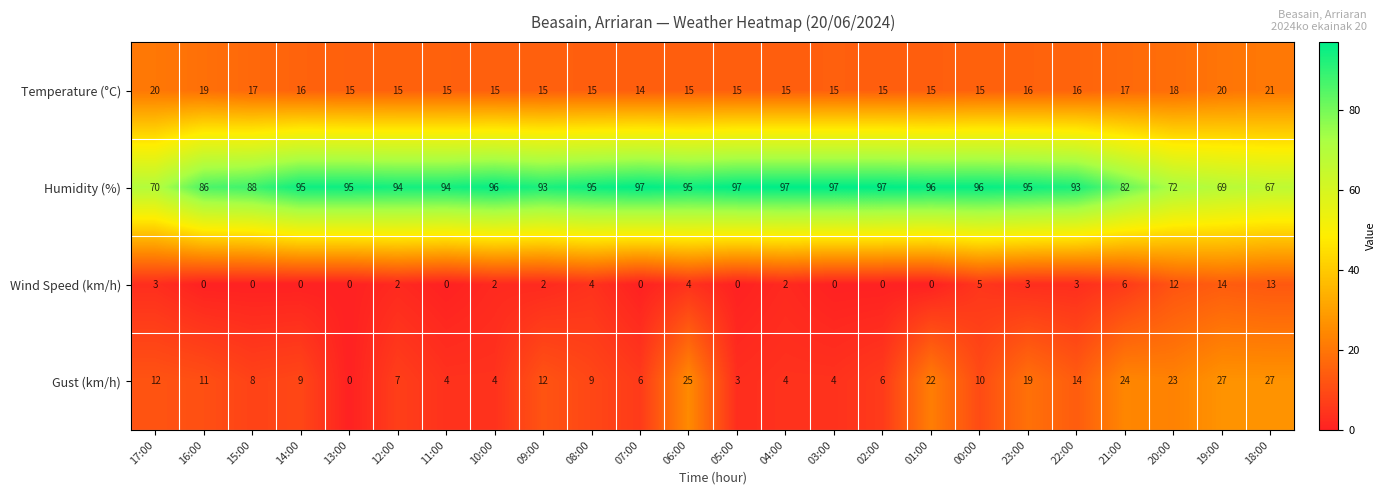

True or false: Gust (km/h) has a value of 23 at 20:00.

True